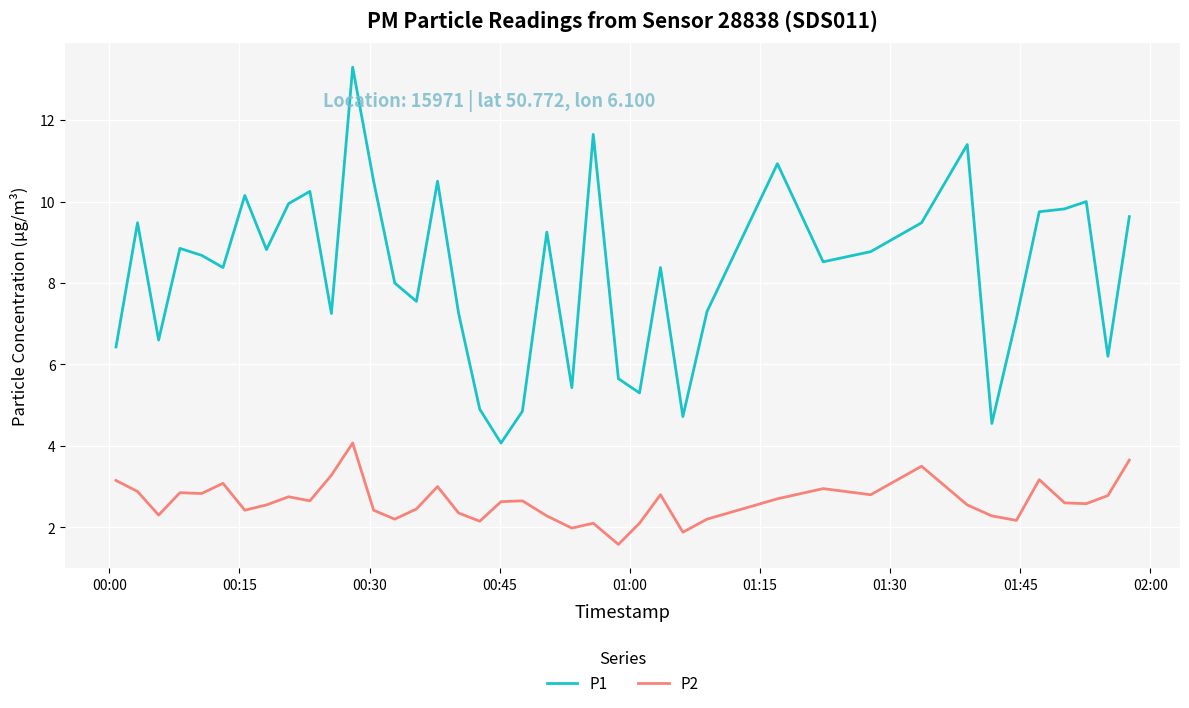

What is the difference between the maximum and minimum values in the P1 series?

9.2